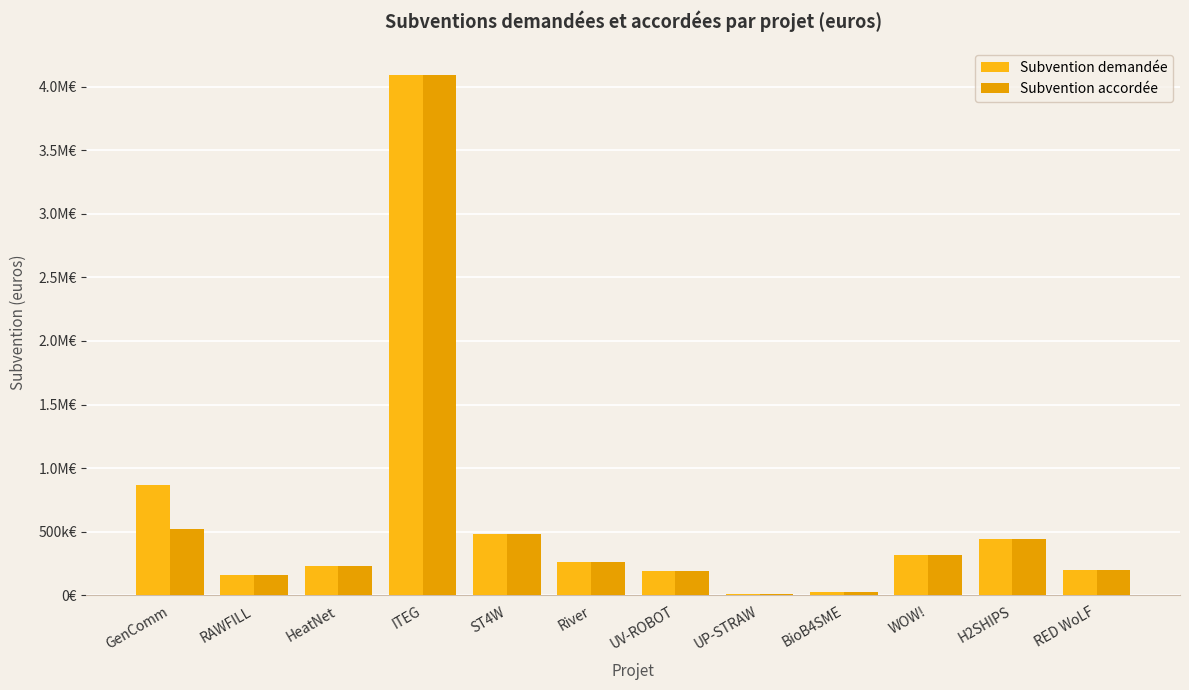

Reading left to right, transcribe all the data shown in this chart.

Subvention demandée: GenComm=866295.4	RAWFILL=160701.4	HeatNet=232174.0	ITEG=4095338.6	ST4W=479993.3	River=264474.1	UV-ROBOT=191850.8	UP-STRAW=12453.0	BioB4SME=24000.0	WOW!=314326.9	H2SHIPS=443637.0	RED WoLF=200688.0
Subvention accordée: GenComm=519777.3	RAWFILL=160701.4	HeatNet=232174.0	ITEG=4095338.6	ST4W=479993.3	River=264474.1	UV-ROBOT=191850.8	UP-STRAW=12453.0	BioB4SME=24000.0	WOW!=314326.9	H2SHIPS=443637.0	RED WoLF=200688.0